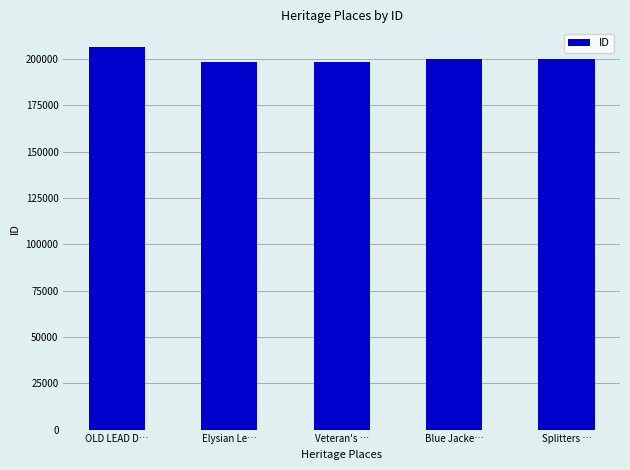

What is the sum of all values?

1002290